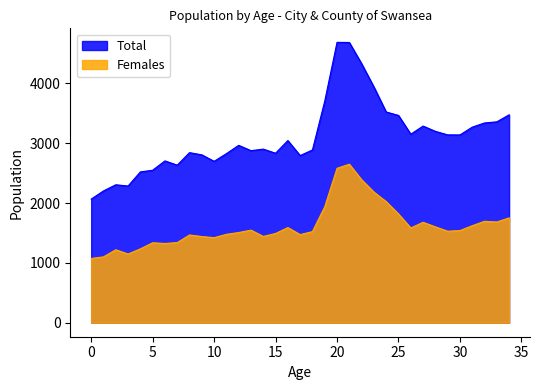

Rank the series by their maximum value, from lowest to highest.

Females, Total